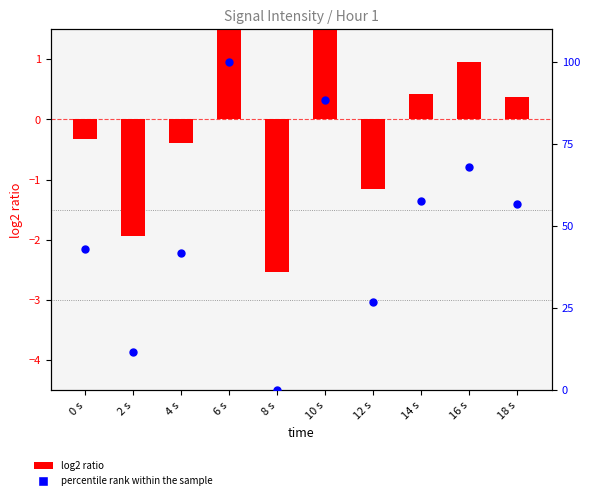

Which series has the widest spread of Y values?

percentile rank within the sample